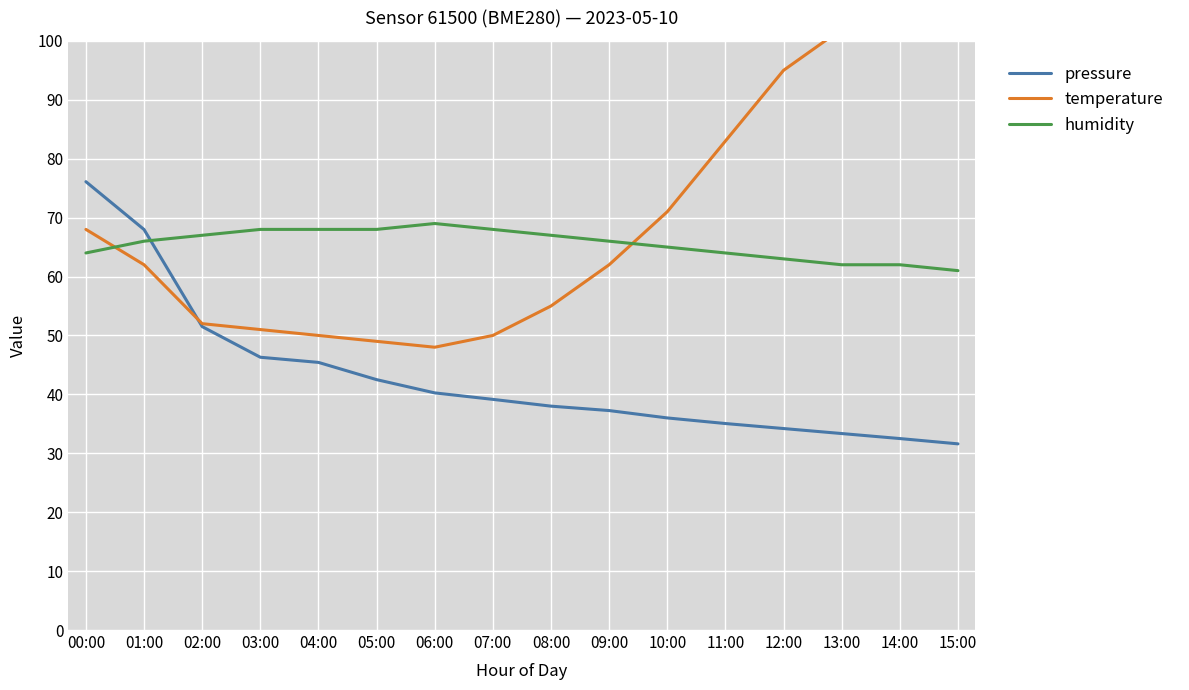

How many lines are shown in the chart?

3